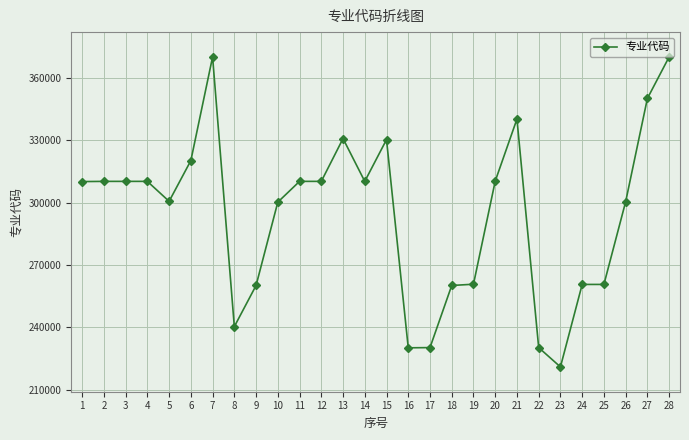

True or false: the data has more than 0 interior local peaks.

True